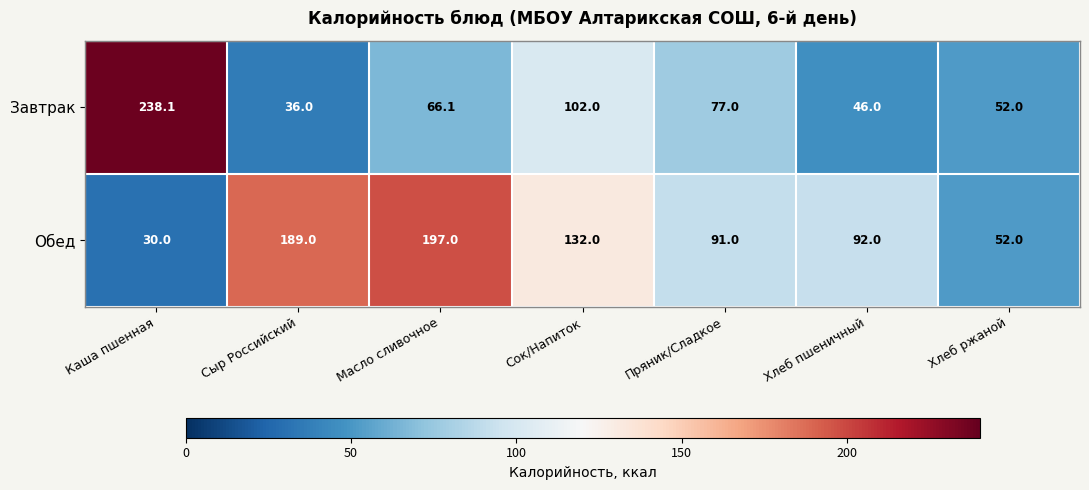

Reading left to right, transcribe all the data shown in this chart.

Завтрак: Каша пшенная=238.1	Сыр Российский=36.0	Масло сливочное=66.1	Сок/Напиток=102.0	Пряник/Сладкое=77.0	Хлеб пшеничный=46.0	Хлеб ржаной=52.0
Обед: Каша пшенная=30.0	Сыр Российский=189.0	Масло сливочное=197.0	Сок/Напиток=132.0	Пряник/Сладкое=91.0	Хлеб пшеничный=92.0	Хлеб ржаной=52.0